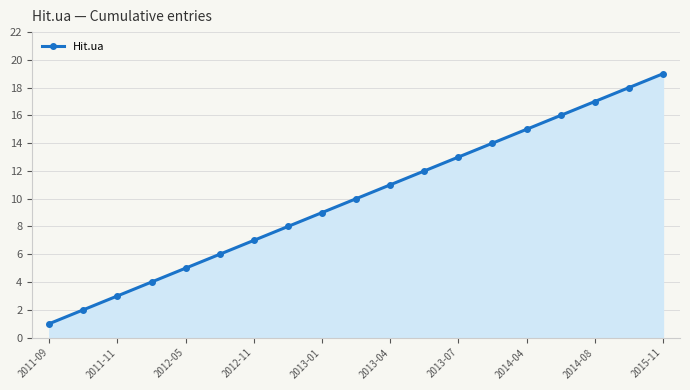

How many series are shown in this chart?

1